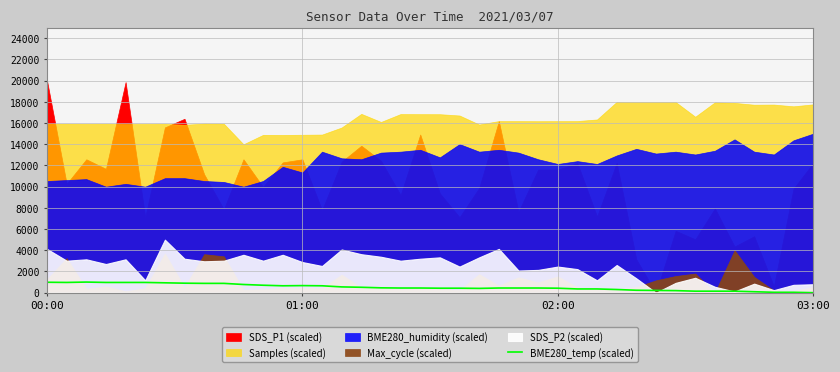

True or false: the data shows 686.8 at 17.

False